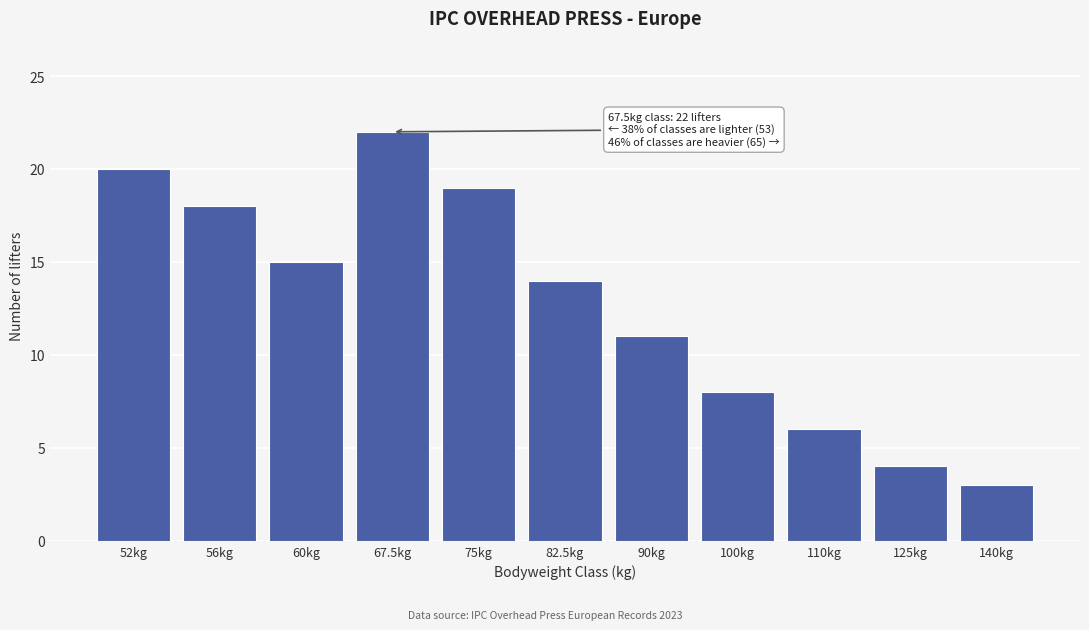

Reading left to right, extract all data points from this chart.

20	18	15	22	19	14	11	8	6	4	3